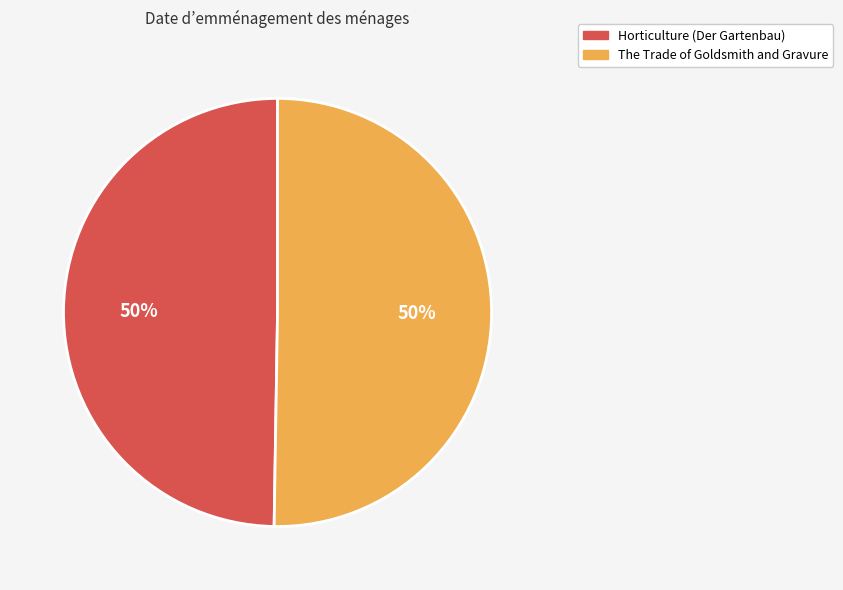

True or false: The Trade of Goldsmith and Gravure accounts for 50% of the total.

True